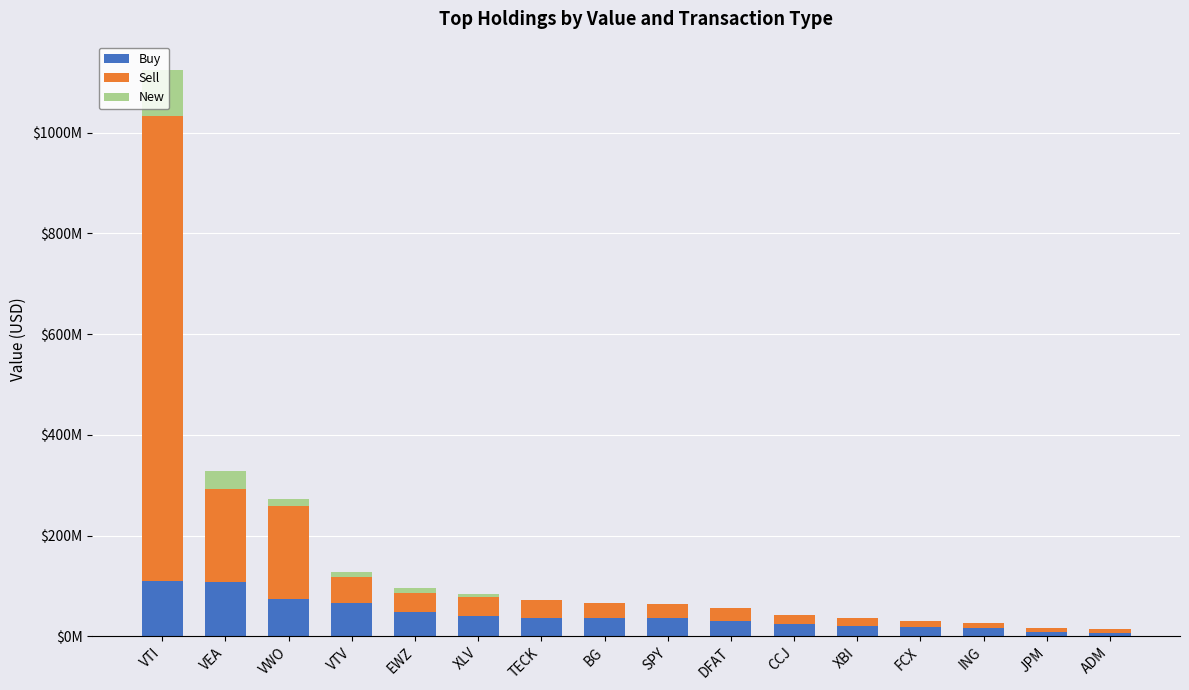

Are the bars horizontal?

No